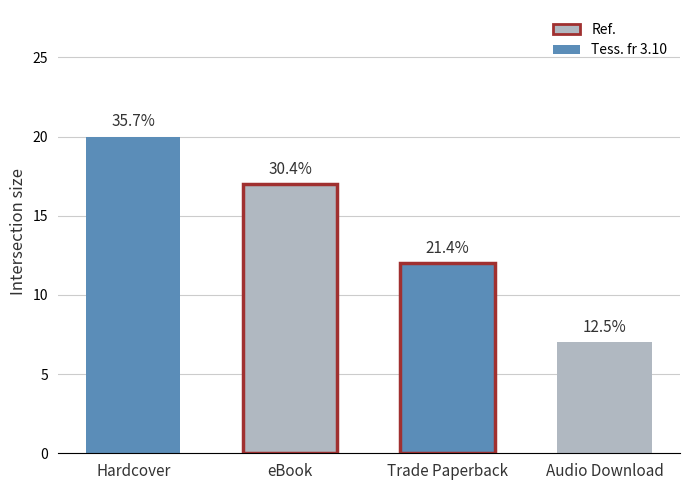

Rank the categories by value from lowest to highest.

Audio Download, Trade Paperback, eBook, Hardcover